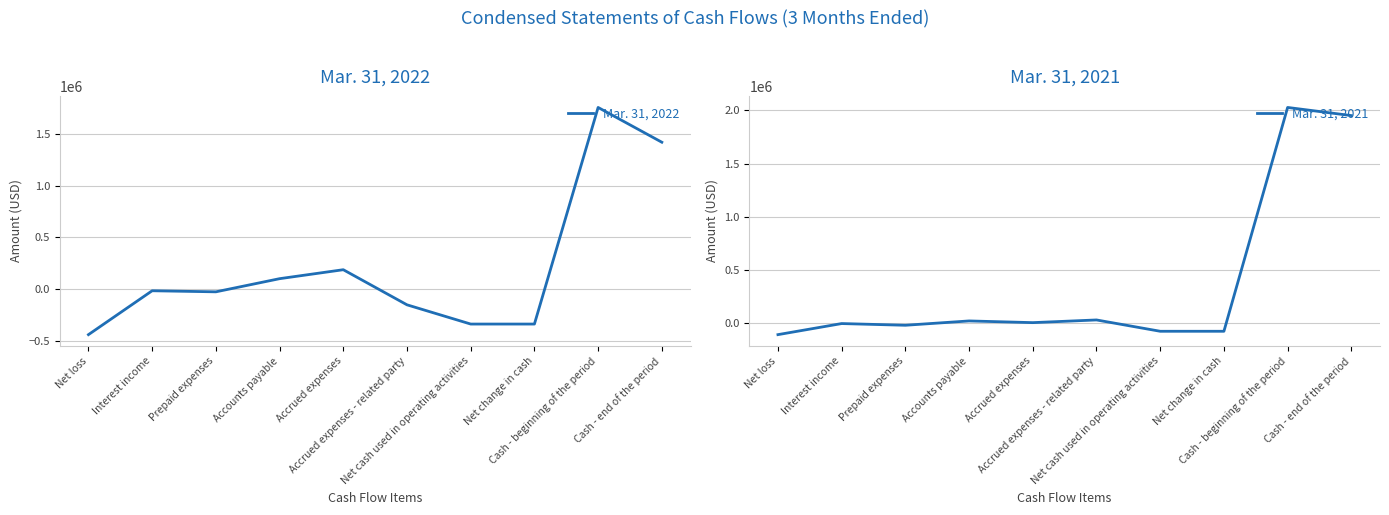

Rank the series by their average value, from highest to lowest.

Mar. 31, 2021, Mar. 31, 2022